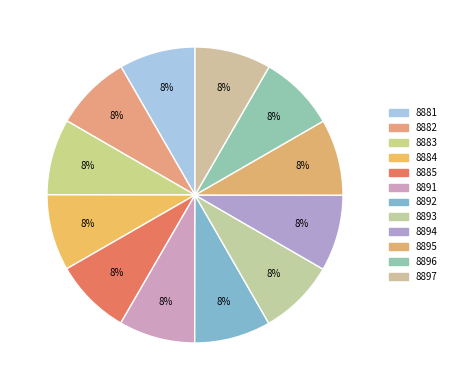

Approximately how many times larger is the value at 8891 compared to 8893?

1.0